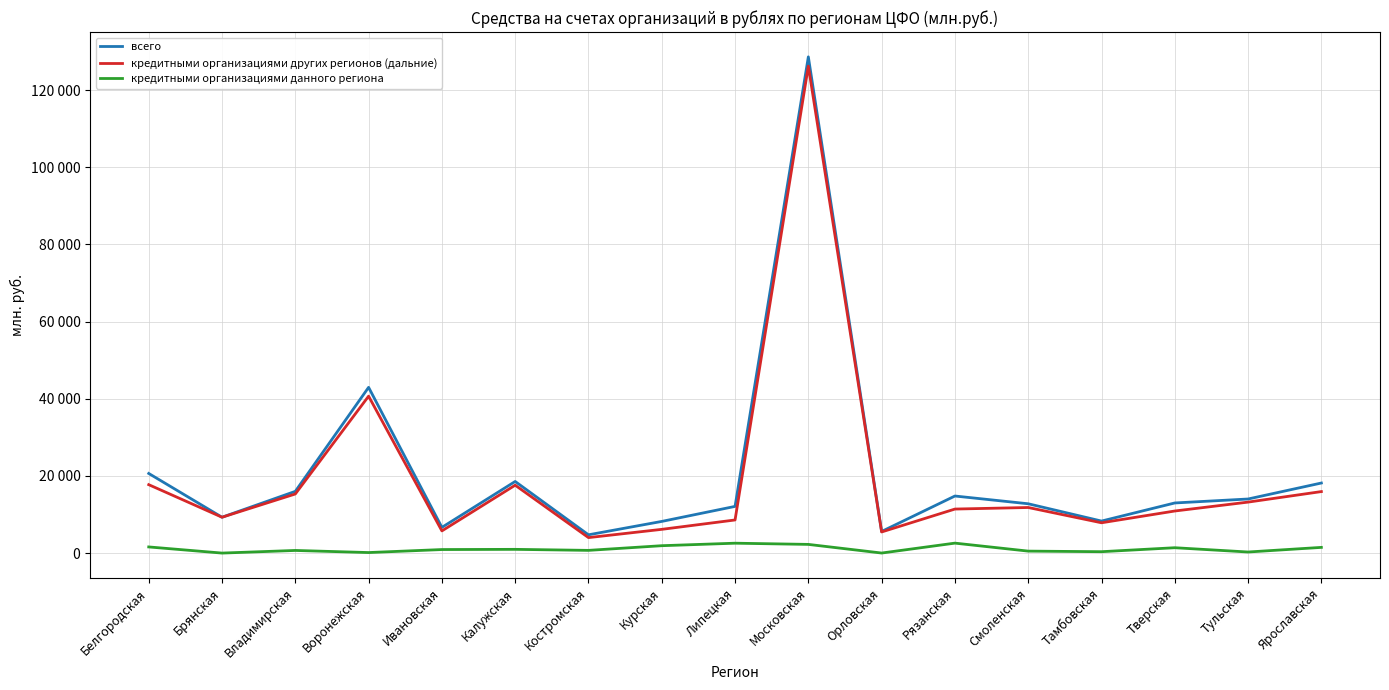

What position from the left is Тверская?

15